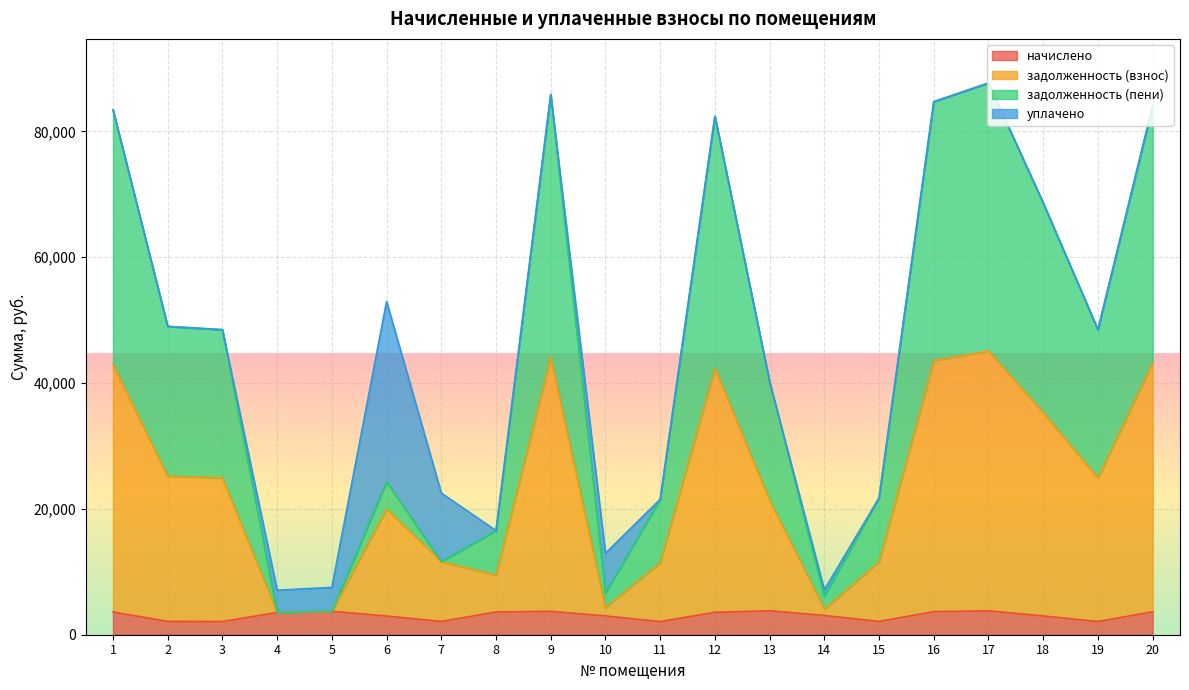

Where is the first local maximum for задолженность (пени)?

6